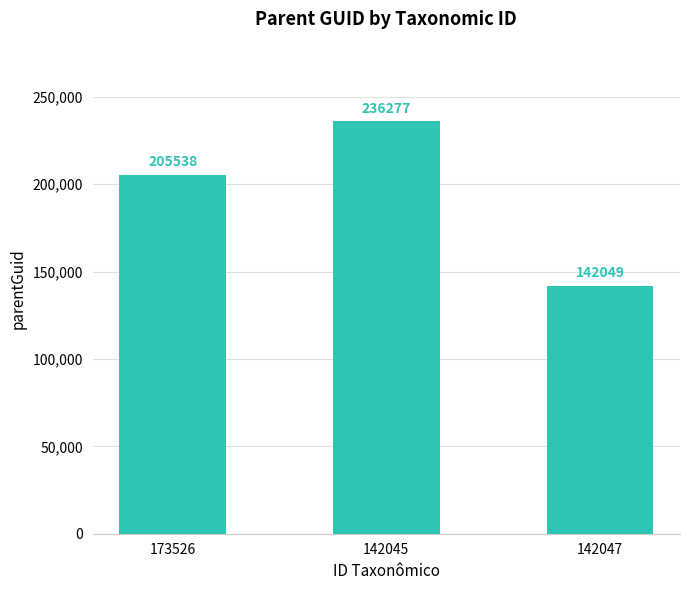

Between 173526 and 142045, which is larger?

142045